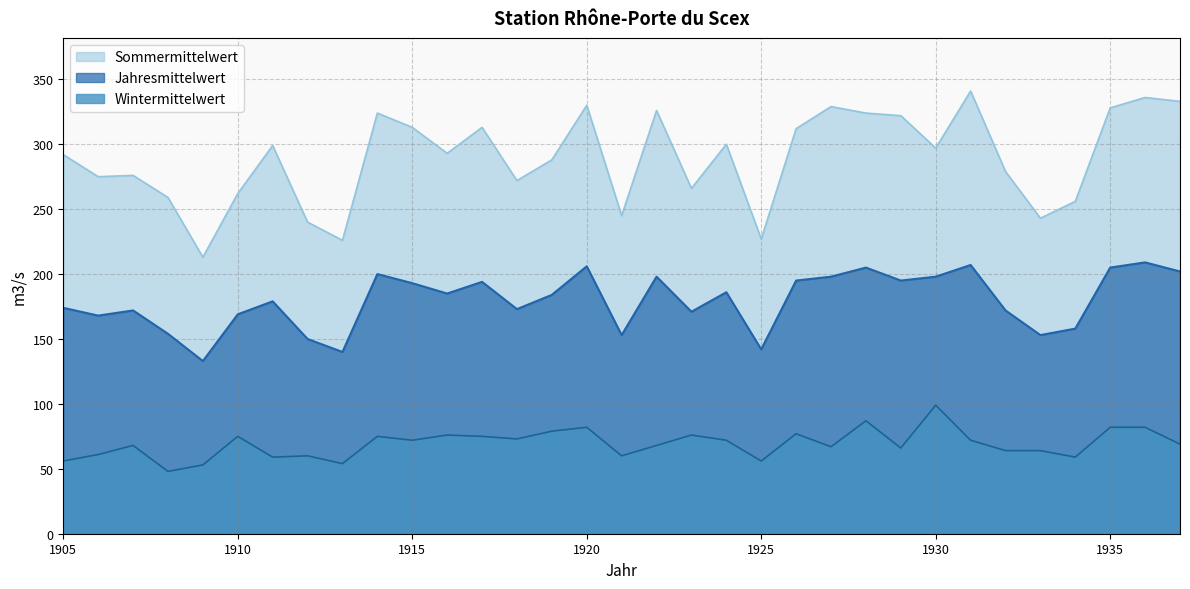

True or false: Sommermittelwert and Jahresmittelwert cross at least once.

False